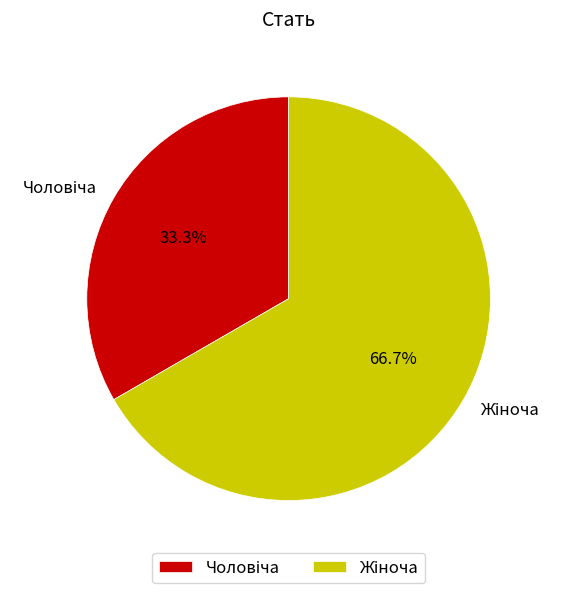

Does any single category account for the majority?

Yes